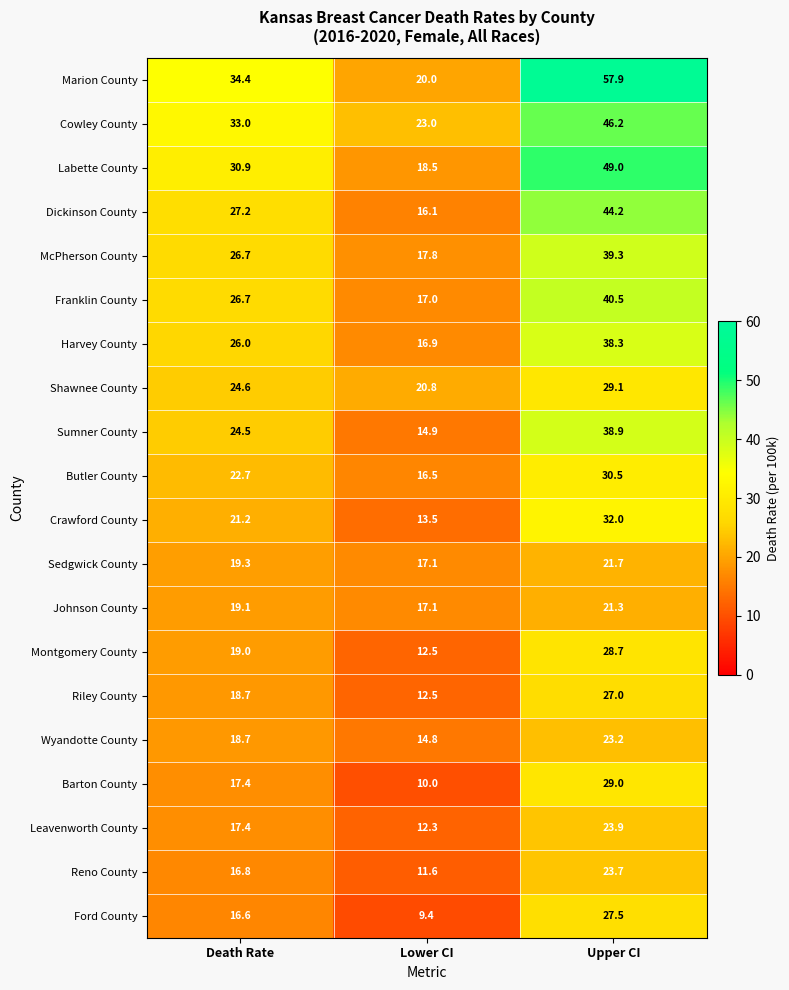

How many distinct data groups are displayed?

20